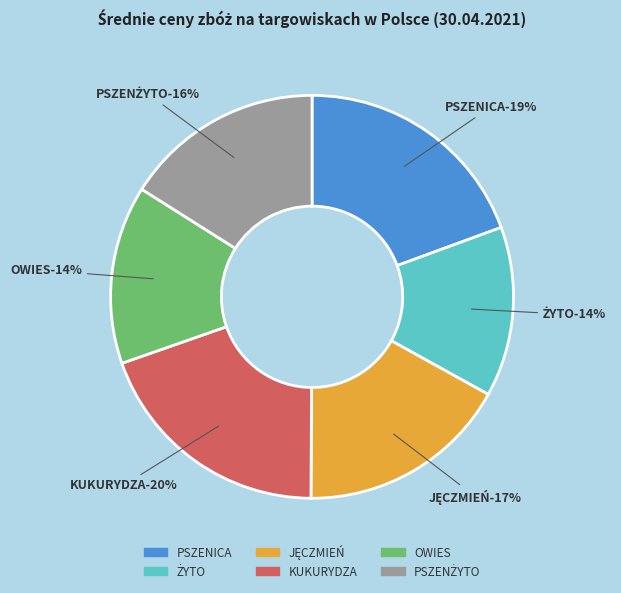

Does ŻYTO account for over 50% of the chart?

No